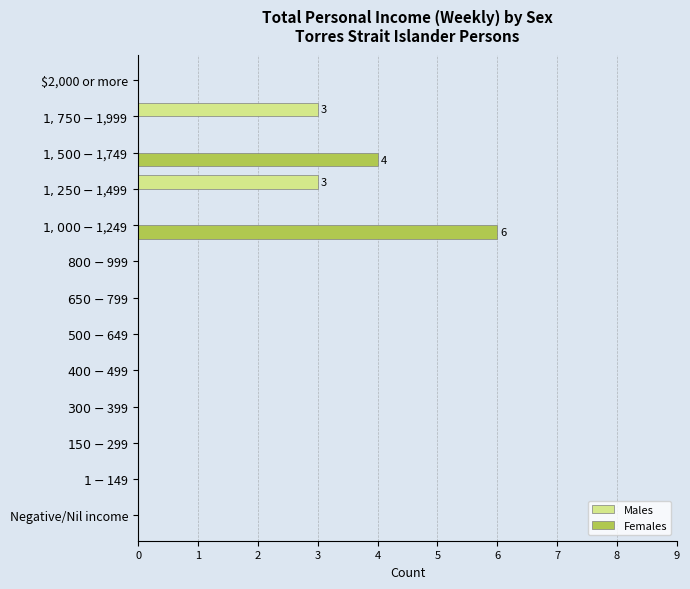

How many data points does each series have?

13